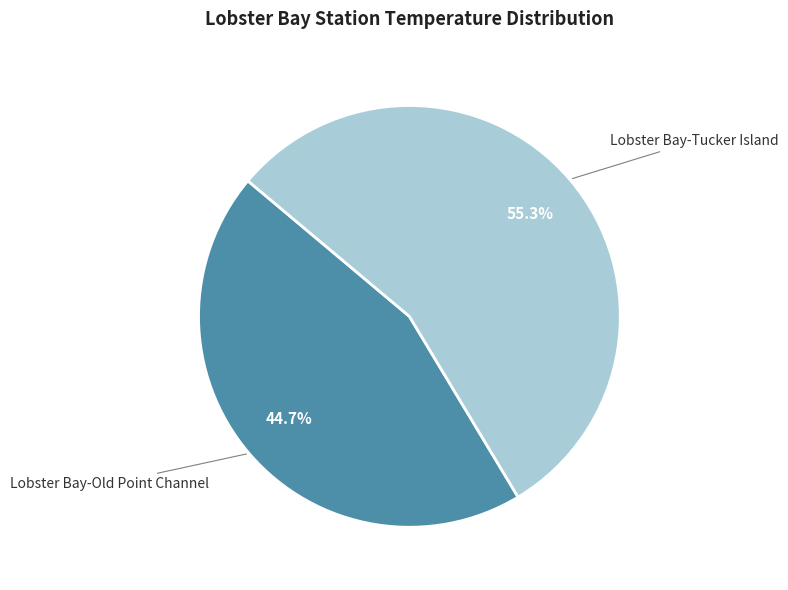

What is the largest slice in the pie chart?

Lobster Bay-Tucker Island